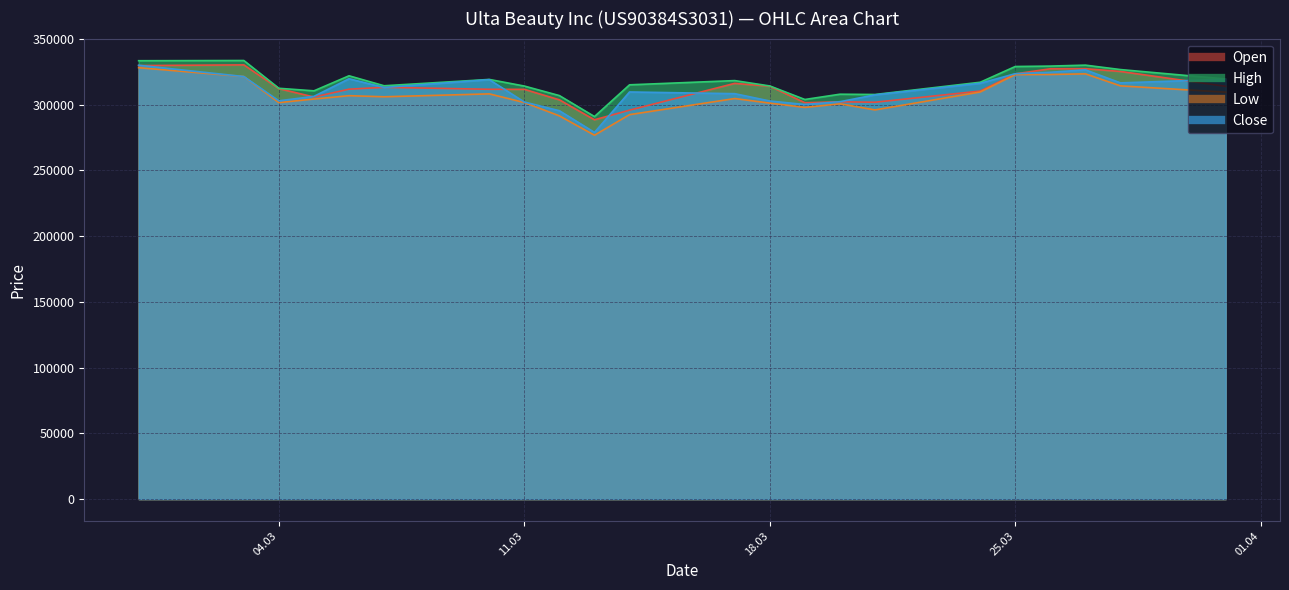

Where is the first local minimum for Low?

04.03